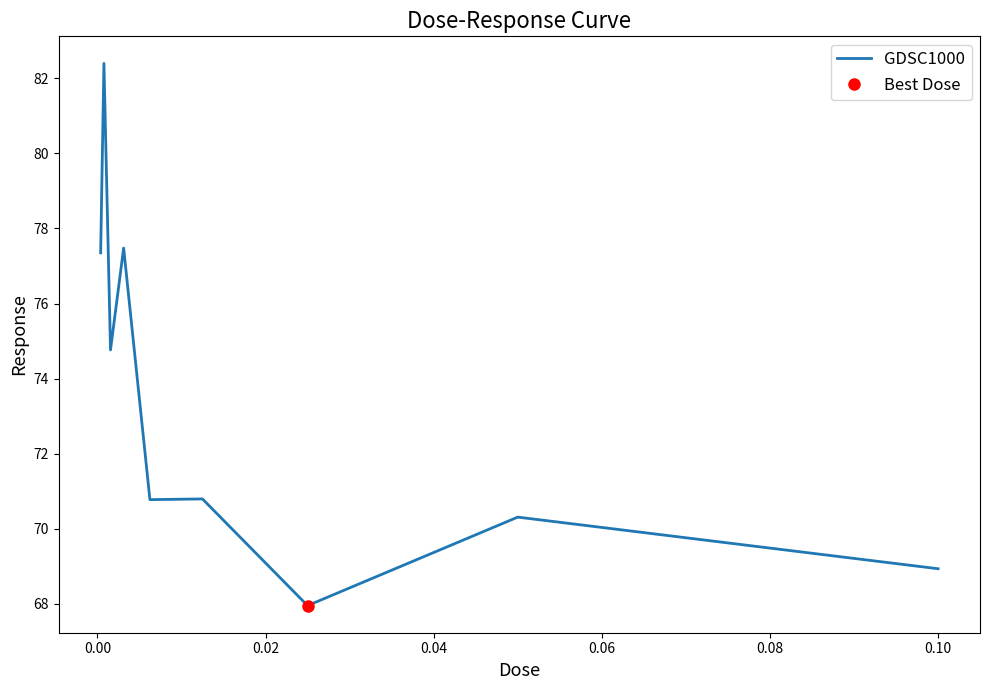

How many lines are shown in the chart?

1